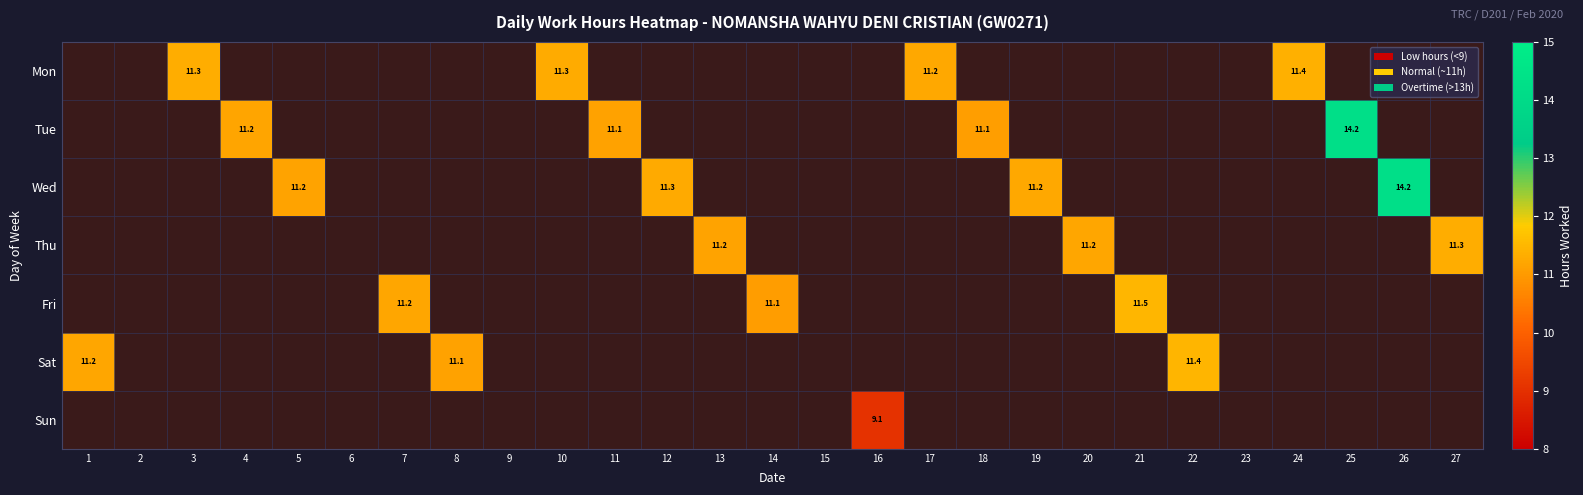

How many values in the Tue series exceed 0?

4